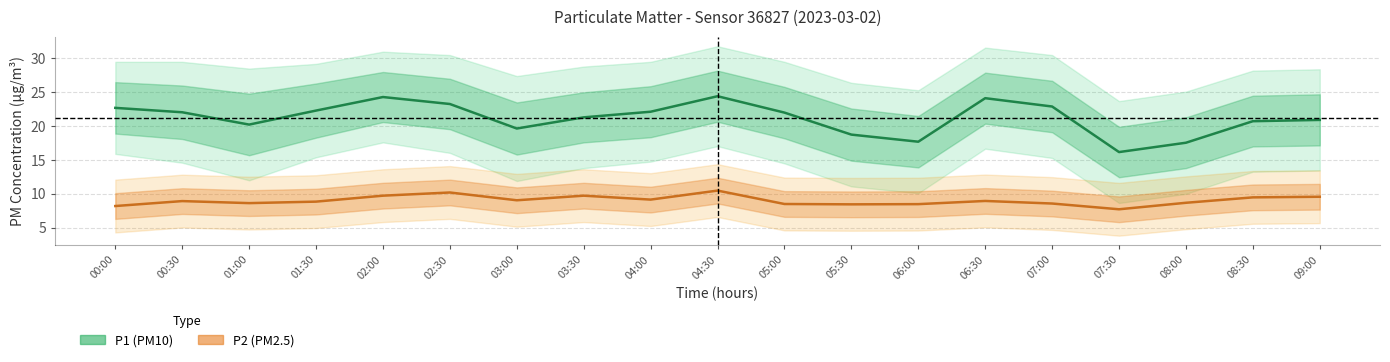

What are all the series names shown in the legend?

P1, P2